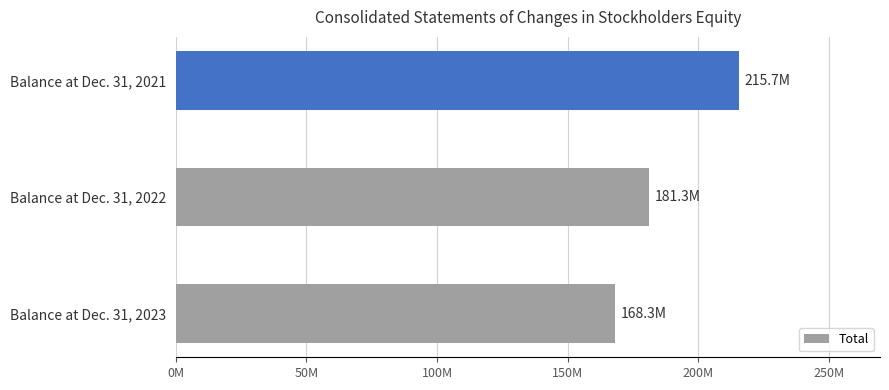

How many bars are there in total?

3